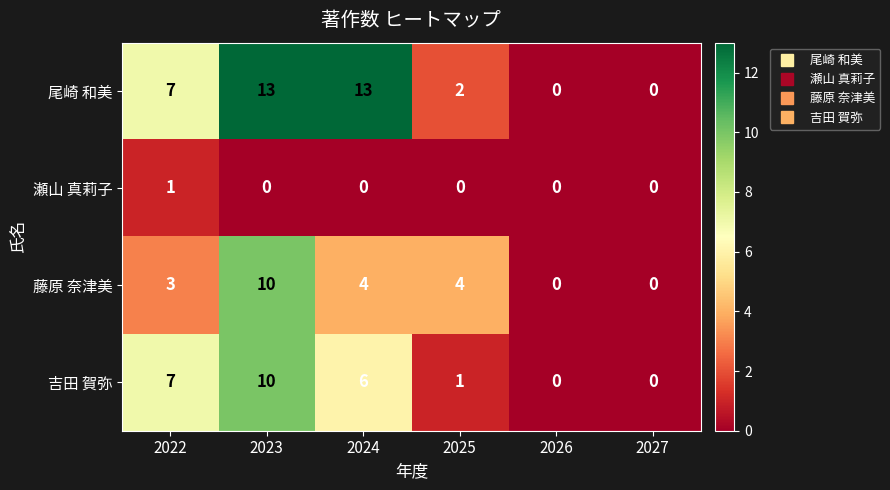

Which series has the largest range (max minus min)?

尾崎 和美